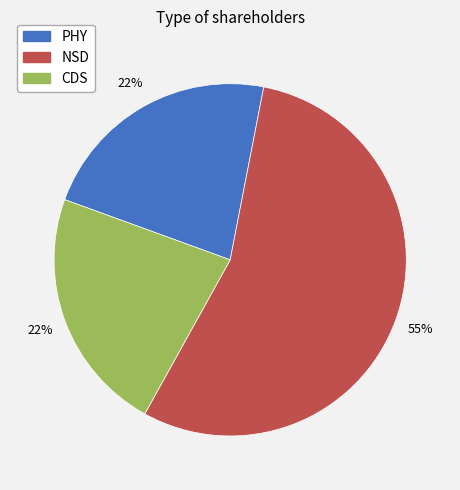

Is it true that CDS is 22% of the pie?

True